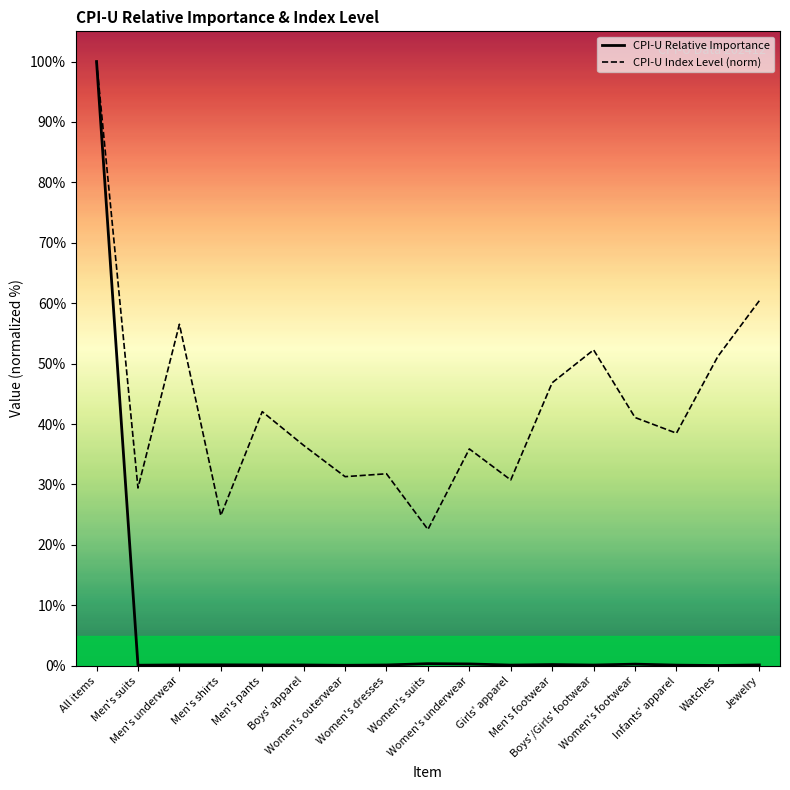

Reading left to right, what are all the values shown in this chart?

CPI-U Relative Importance: All items=100.0	Men's suits=0.1	Men's underwear=0.1	Men's shirts=0.1	Men's pants=0.1	Boys' apparel=0.1	Women's outerwear=0.1	Women's dresses=0.1	Women's suits=0.3	Women's underwear=0.3	Girls' apparel=0.1	Men's footwear=0.2	Boys'/Girls' footwear=0.1	Women's footwear=0.3	Infants' apparel=0.1	Watches=0.0	Jewelry=0.1
CPI-U Index Level (norm): All items=100.0	Men's suits=29.4	Men's underwear=56.5	Men's shirts=24.9	Men's pants=42.1	Boys' apparel=36.5	Women's outerwear=31.3	Women's dresses=31.8	Women's suits=22.6	Women's underwear=35.9	Girls' apparel=30.8	Men's footwear=46.8	Boys'/Girls' footwear=52.3	Women's footwear=41.1	Infants' apparel=38.5	Watches=51.2	Jewelry=60.4